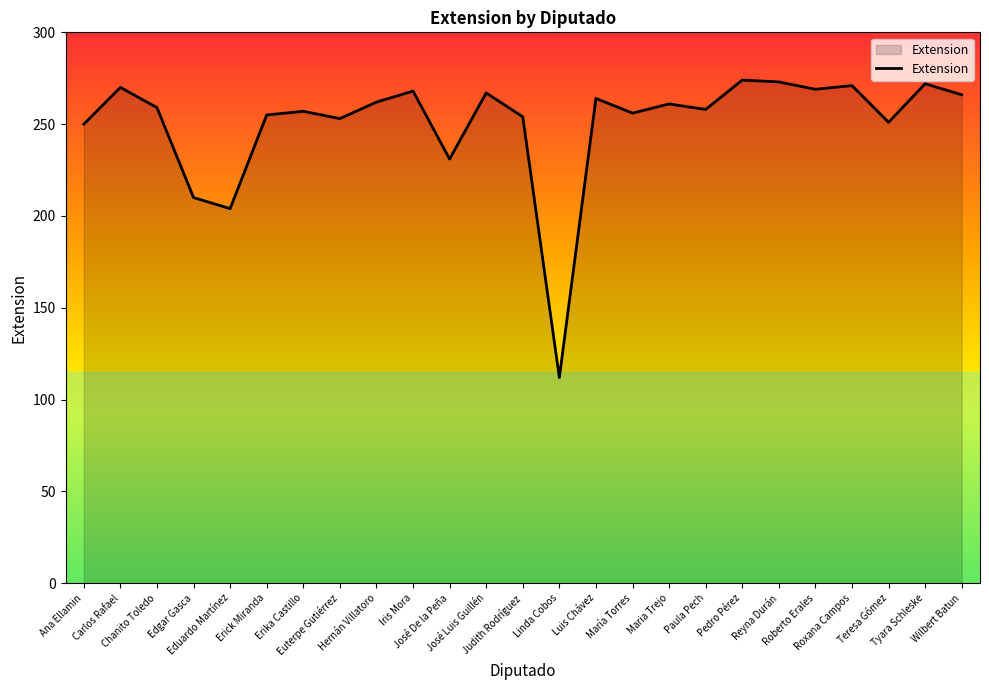

What is the greatest value displayed?

274